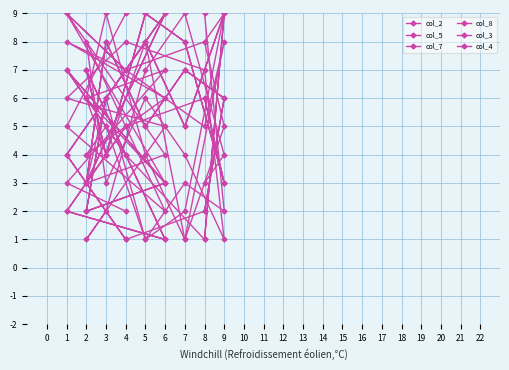

What is the maximum value for col_3?

9